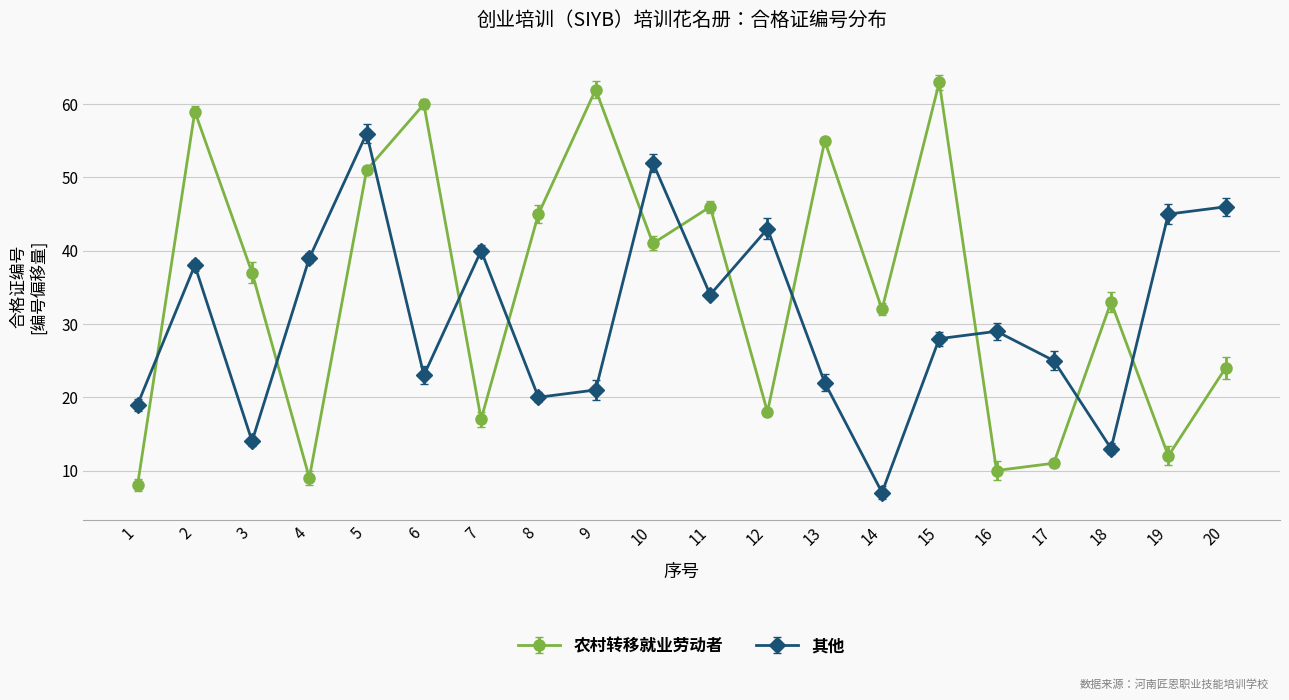

The 农村转移就业劳动者 series shows 12 at 19. True or false?

True